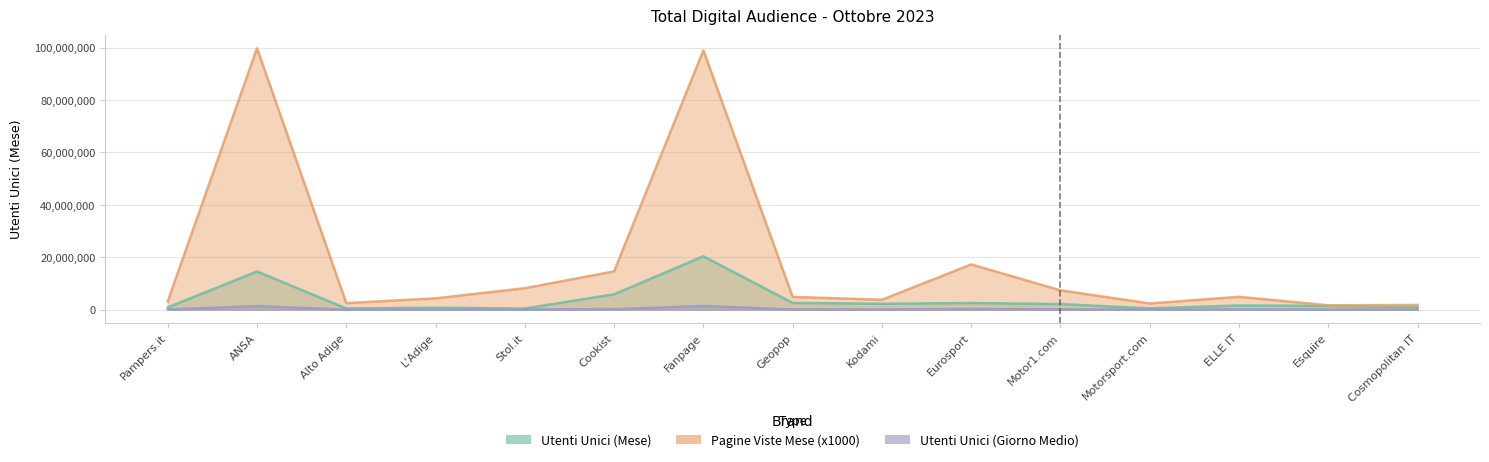

What is the value of the Utenti Unici (Mese) point at the 6th from the left?

5853540